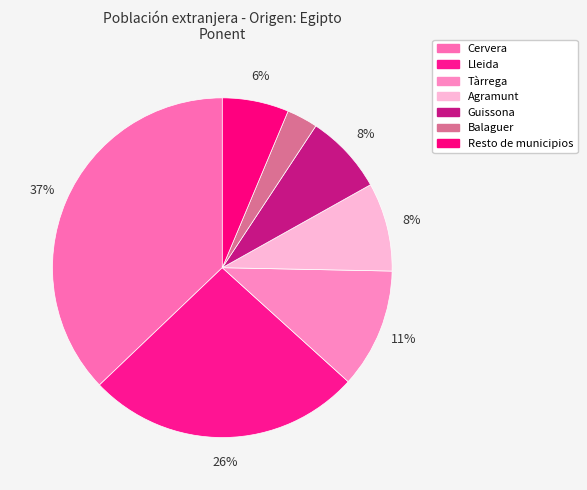

How many slices are in this pie chart?

7